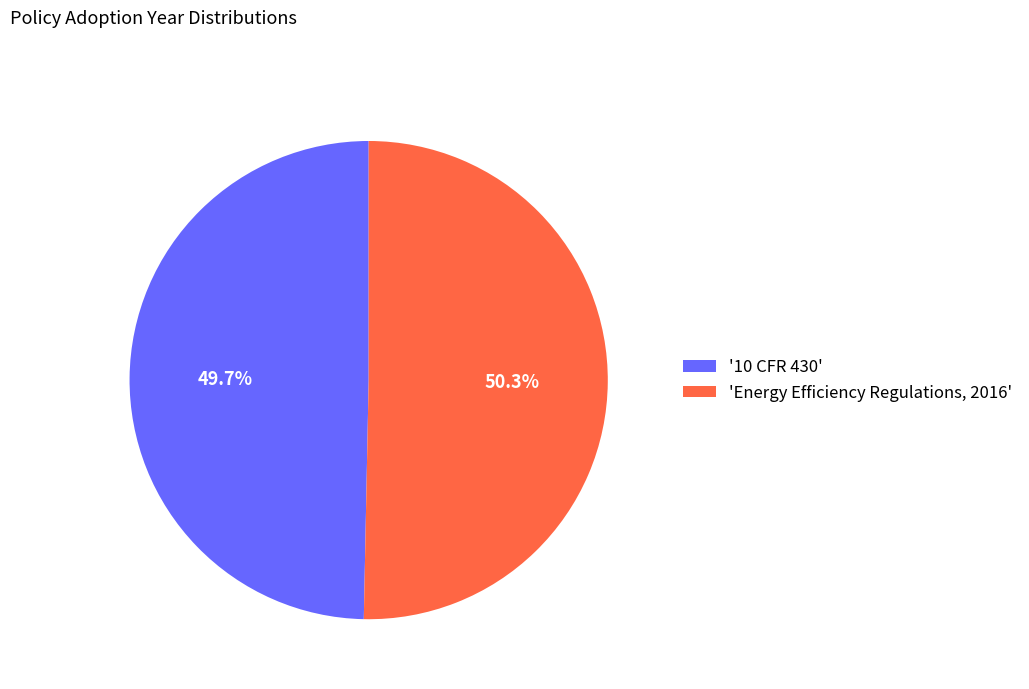

Is 'Energy Efficiency Regulations, 2016' the majority of the pie?

Yes